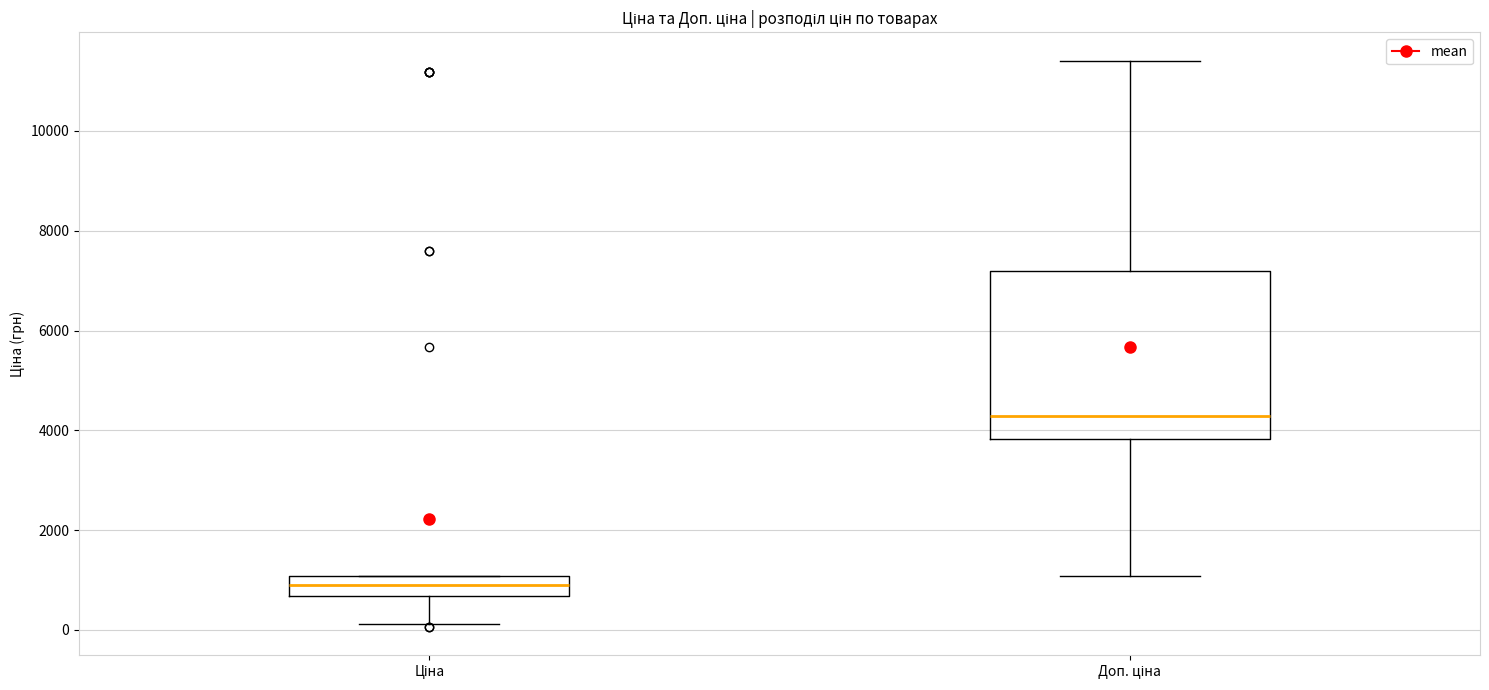

Reading left to right, transcribe this box plot: for each box, give where its median line is, the range the box spans, and where its two whiskers end, as read against the y-axis. The values are not printed on the chart, so give them approximately, as read against the axis.

Ціна: median 800, box 600 to 1000, whiskers 200 to 1000
Доп. ціна: median 4200, box 3800 to 7200, whiskers 1000 to 11400